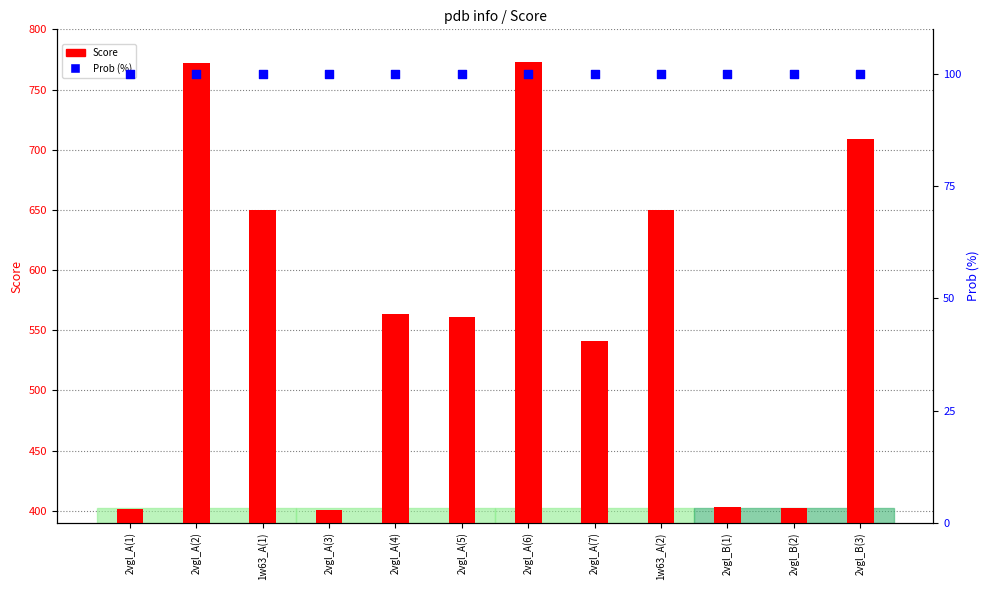

At which category is the sum across all series the highest?

2vgl_A(6)